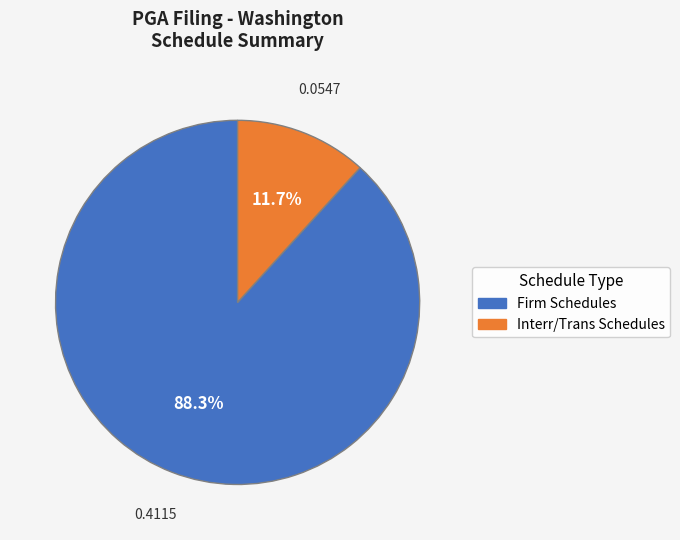

Is there a majority slice in this chart?

Yes